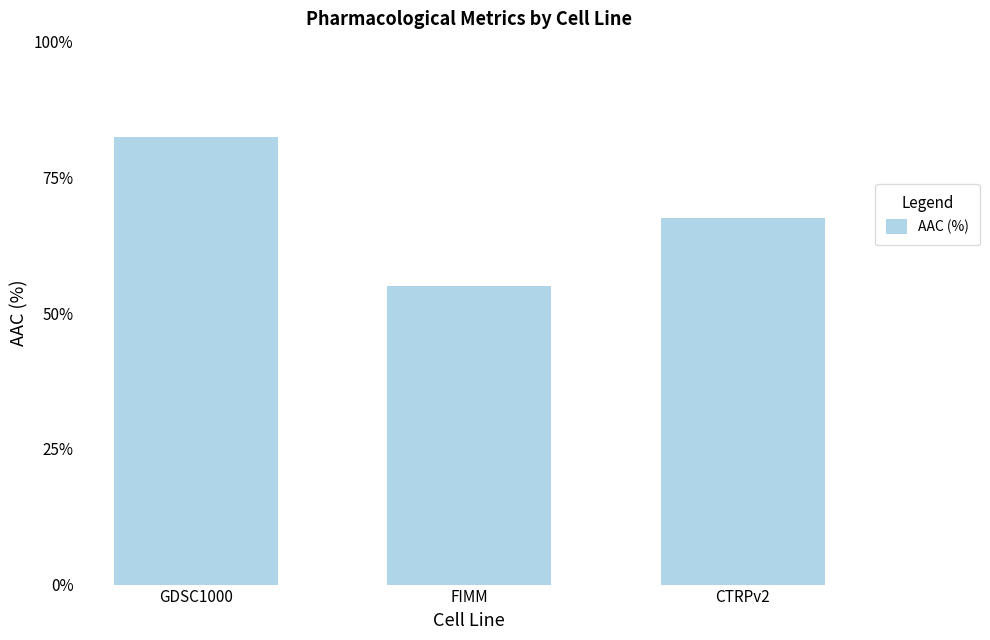

Which category has the lowest value across all series?

FIMM